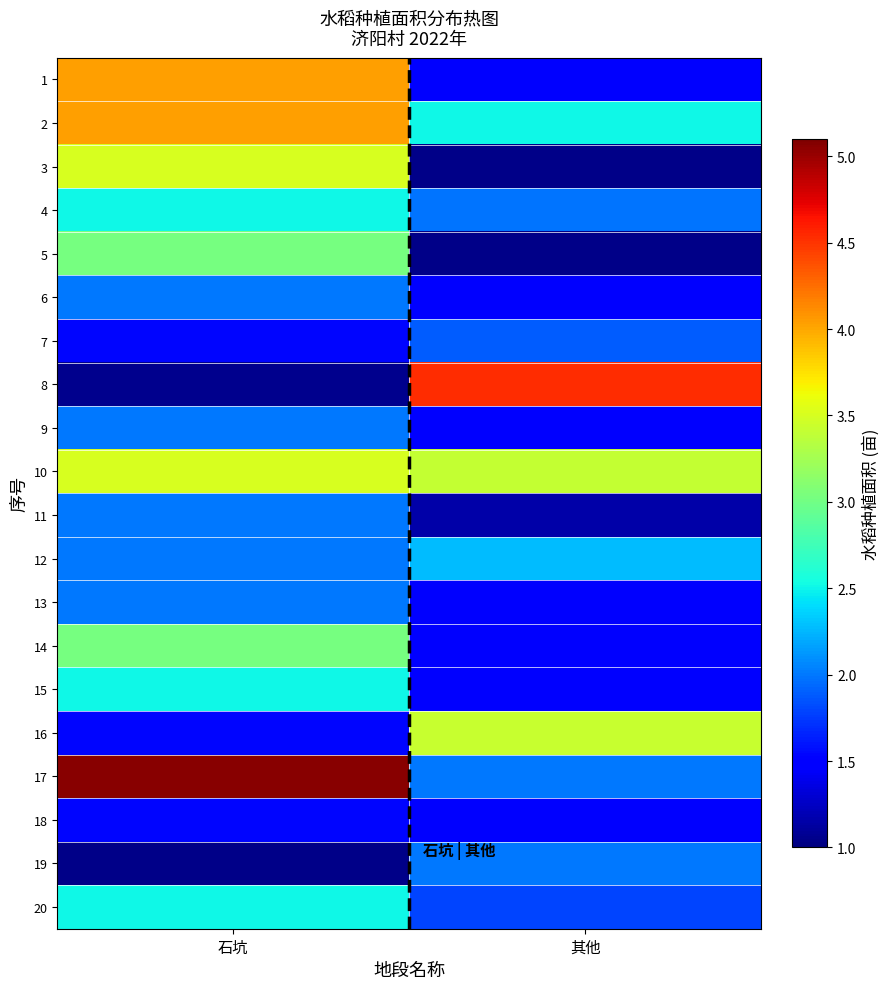

Count the number of categories in the chart.

2